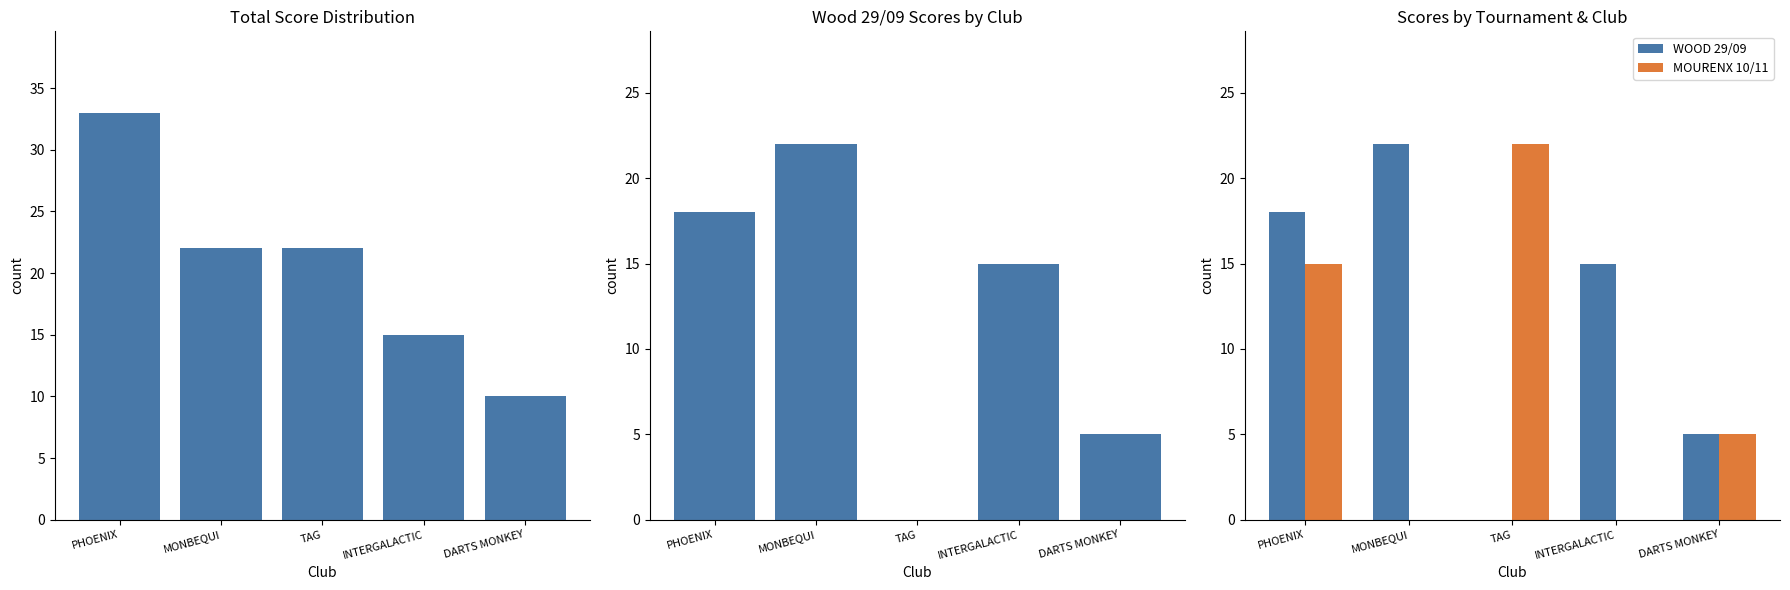

What is the average value of the WOOD 29/09 series?

12